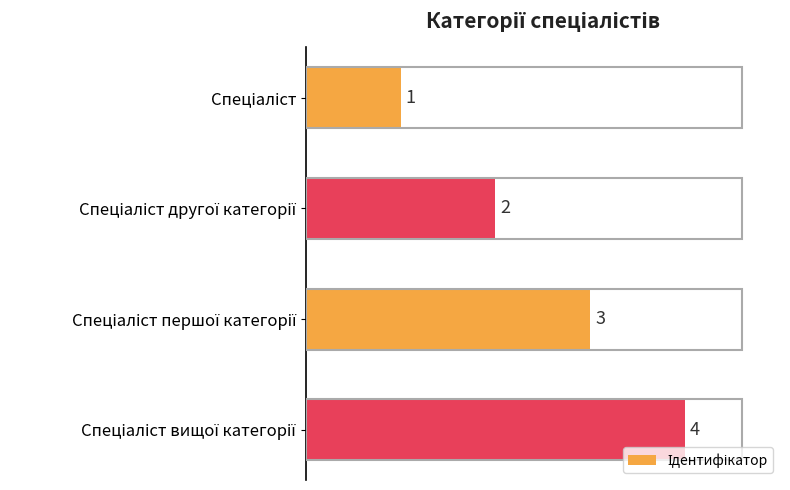

What is the greatest value displayed?

4